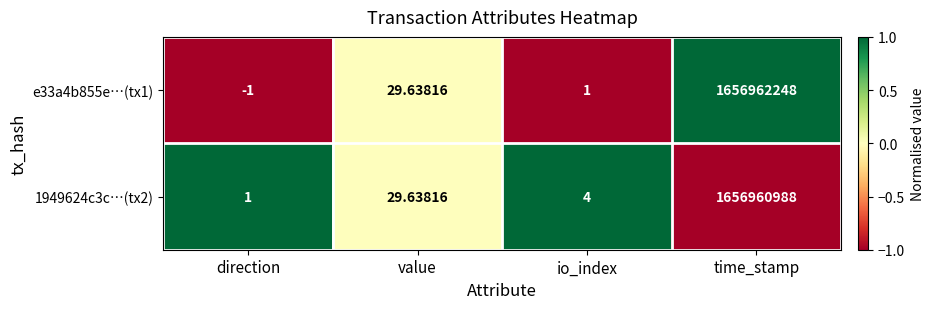

Rank the categories by e33a4b855e…(tx1) value from lowest to highest.

direction, io_index, value, time_stamp